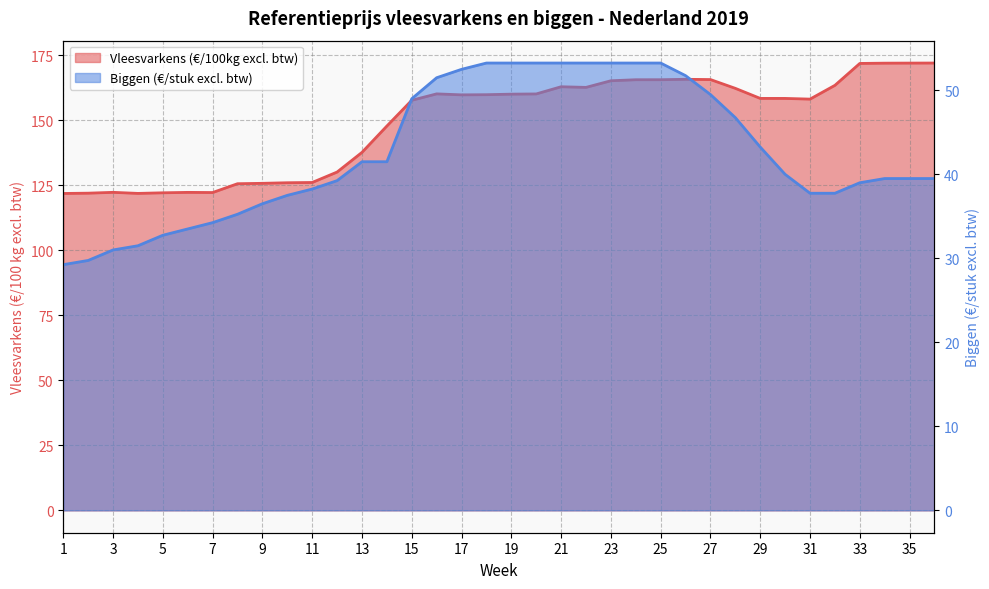

At how many categories does at least one series exceed 45?

36